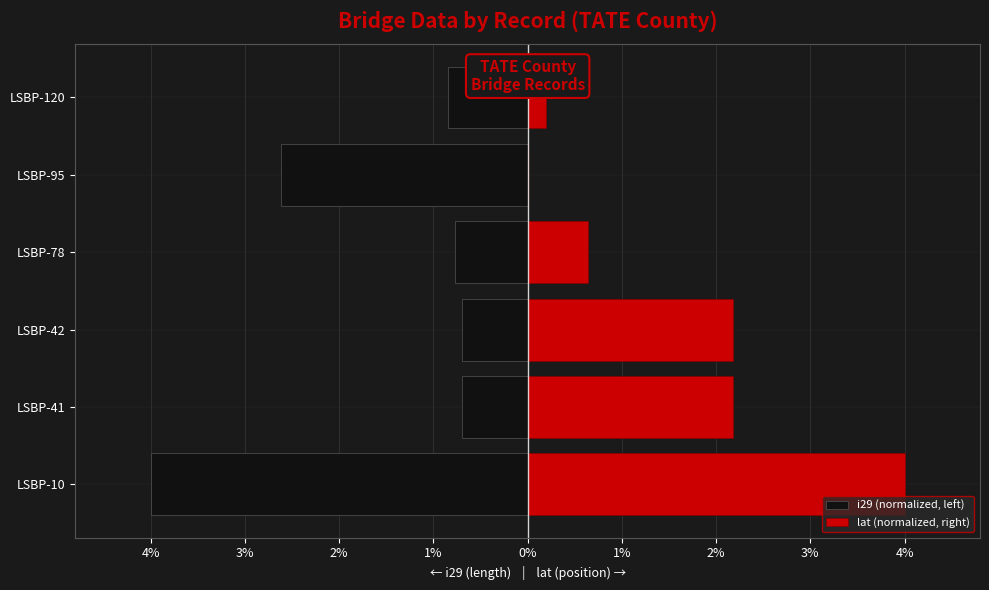

What is the approximate value of i29 (normalized, left) at LSBP-120?

-0.8